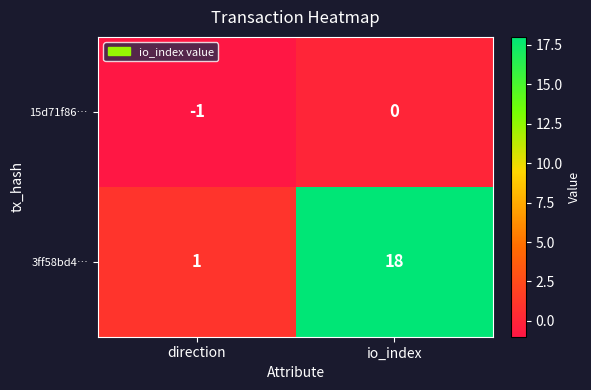

What is the average value of the 3ff58bd4… series?

10